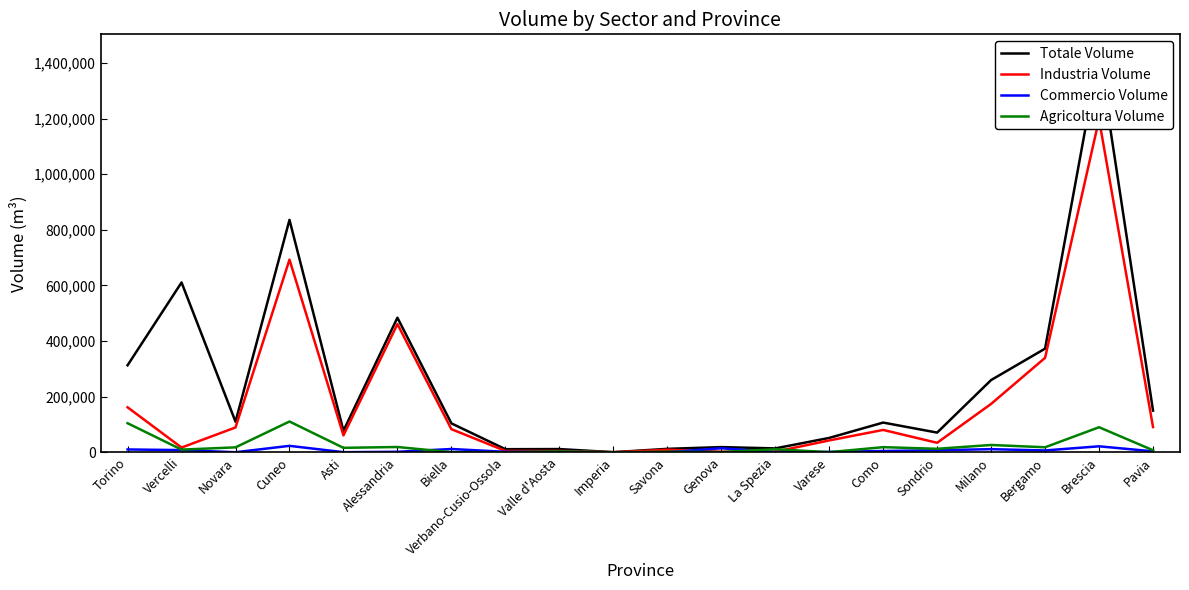

What is the difference between the maximum and minimum values in the Commercio Volume series?

22981